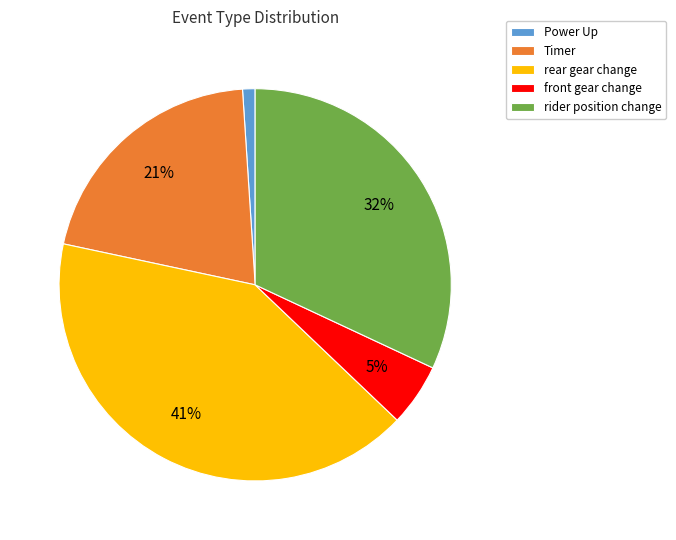

Does front gear change represent more than half of the total?

No